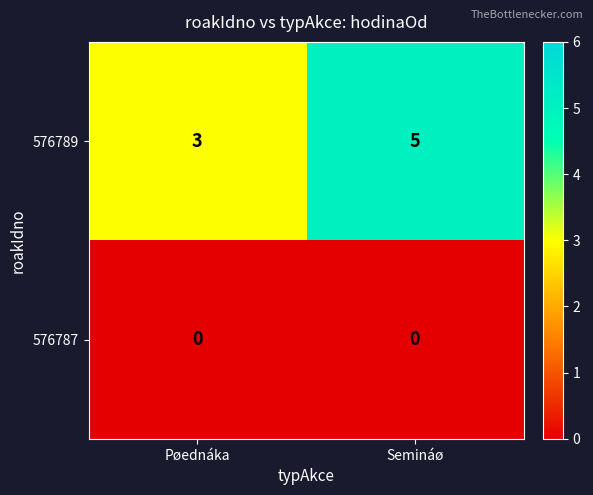

Reading left to right, what are all the values shown in this chart?

576789: Pøednáka=3	Semináø=5
576787: Pøednáka=0	Semináø=0